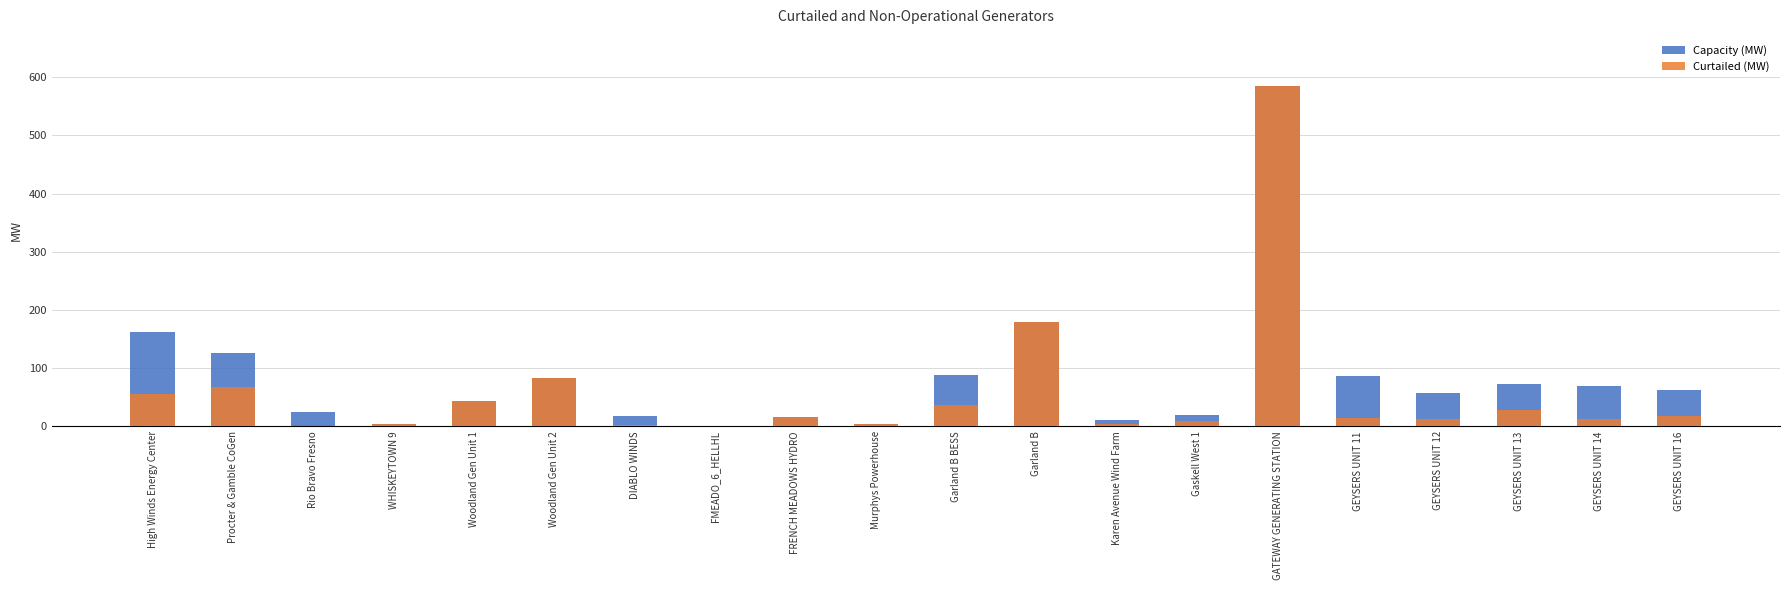

What is the label of the 13th bar from the right?

FMEADO_6_HELLHL